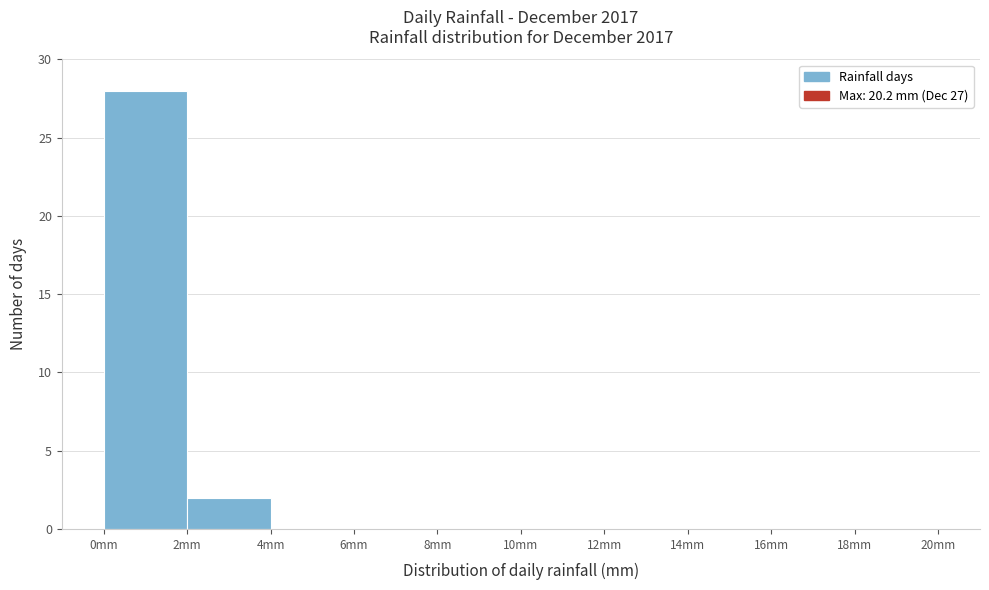

How tall is the bar that spans 2 to 4 on the x-axis? The values are not printed on the chart, so give them approximately, as read against the axis.

2